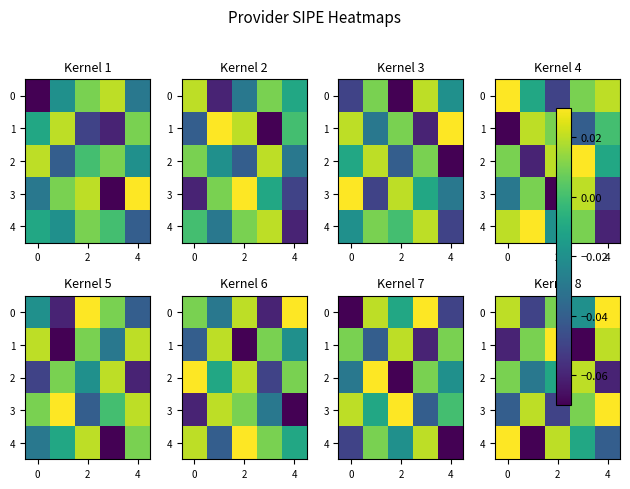

How many values in the 2 series exceed 0?

2